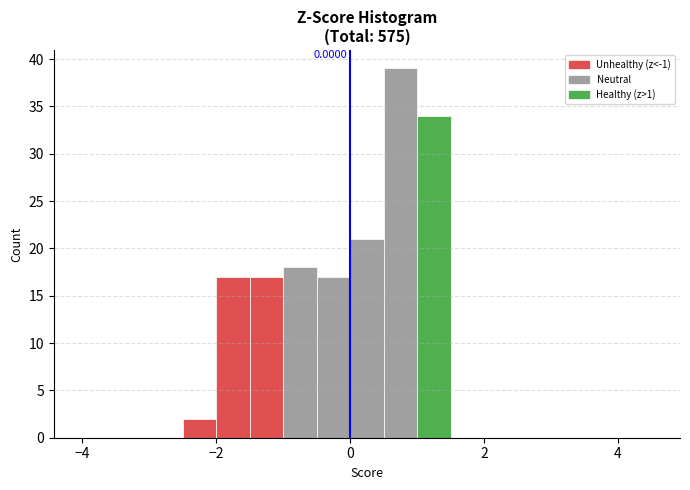

Around what value on the x-axis is the tallest bar? Give the approximate position of its centre, as read against the axis.

0.8